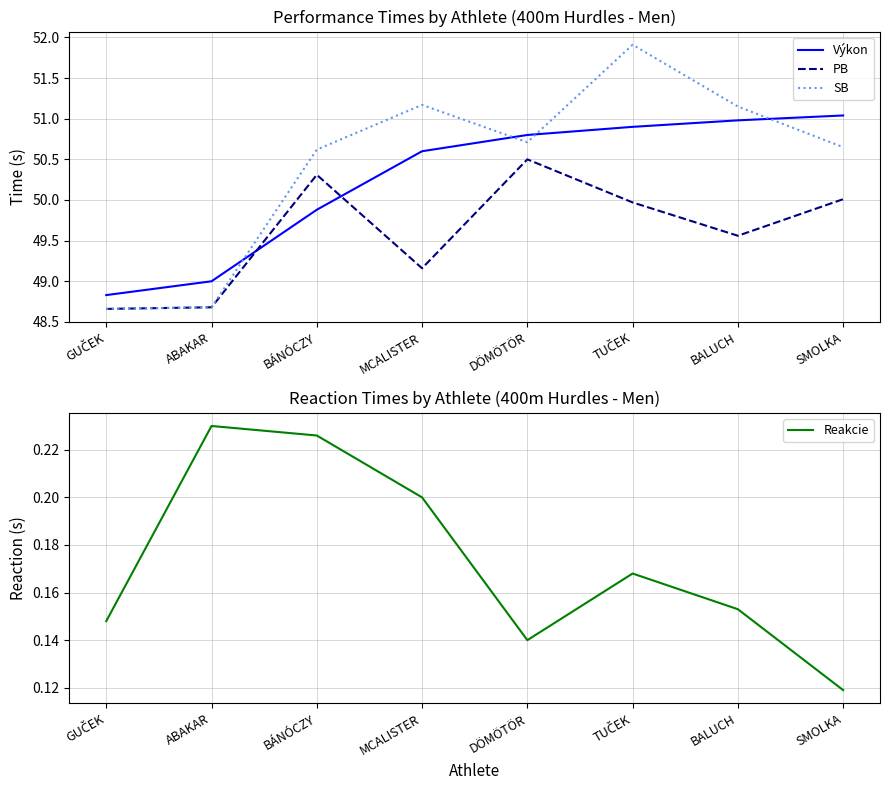

True or false: Výkon and Reakcie cross at least once.

False